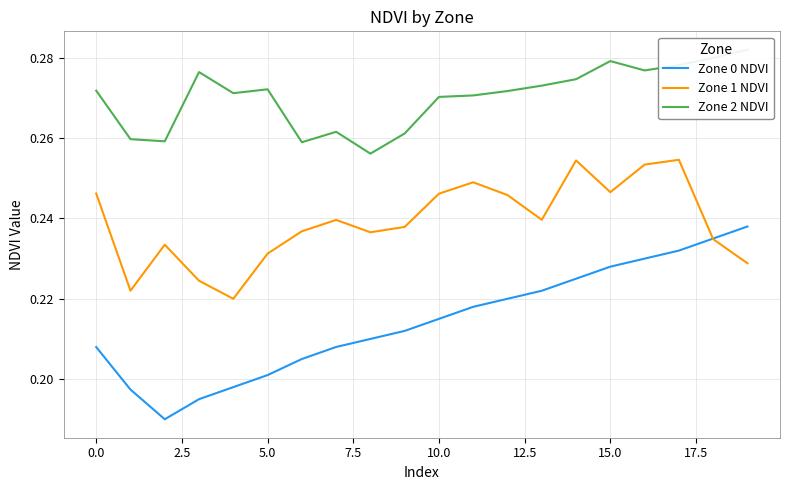

At which category does the chart reach its peak across all series?

19